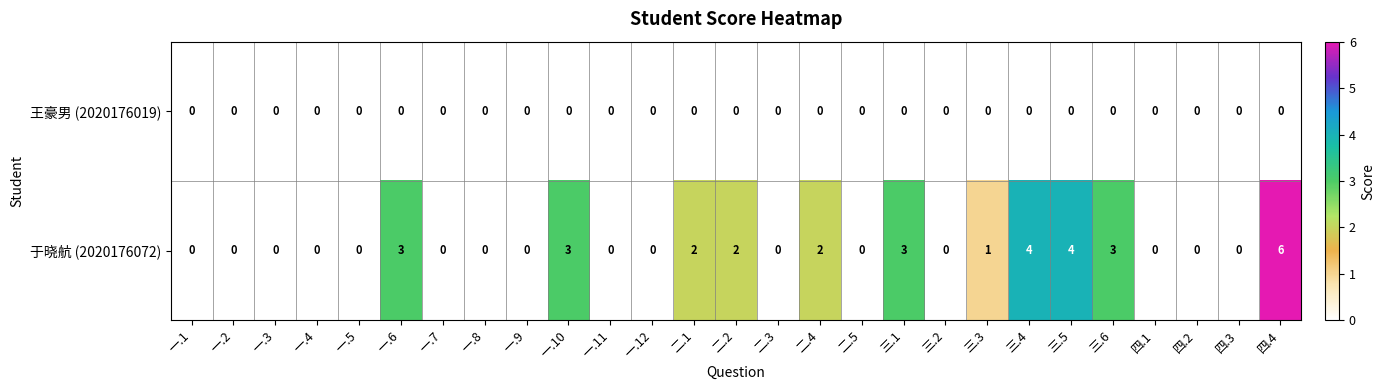

List the series in order of their peak value, highest first.

于晓航 (2020176072), 王豪男 (2020176019)